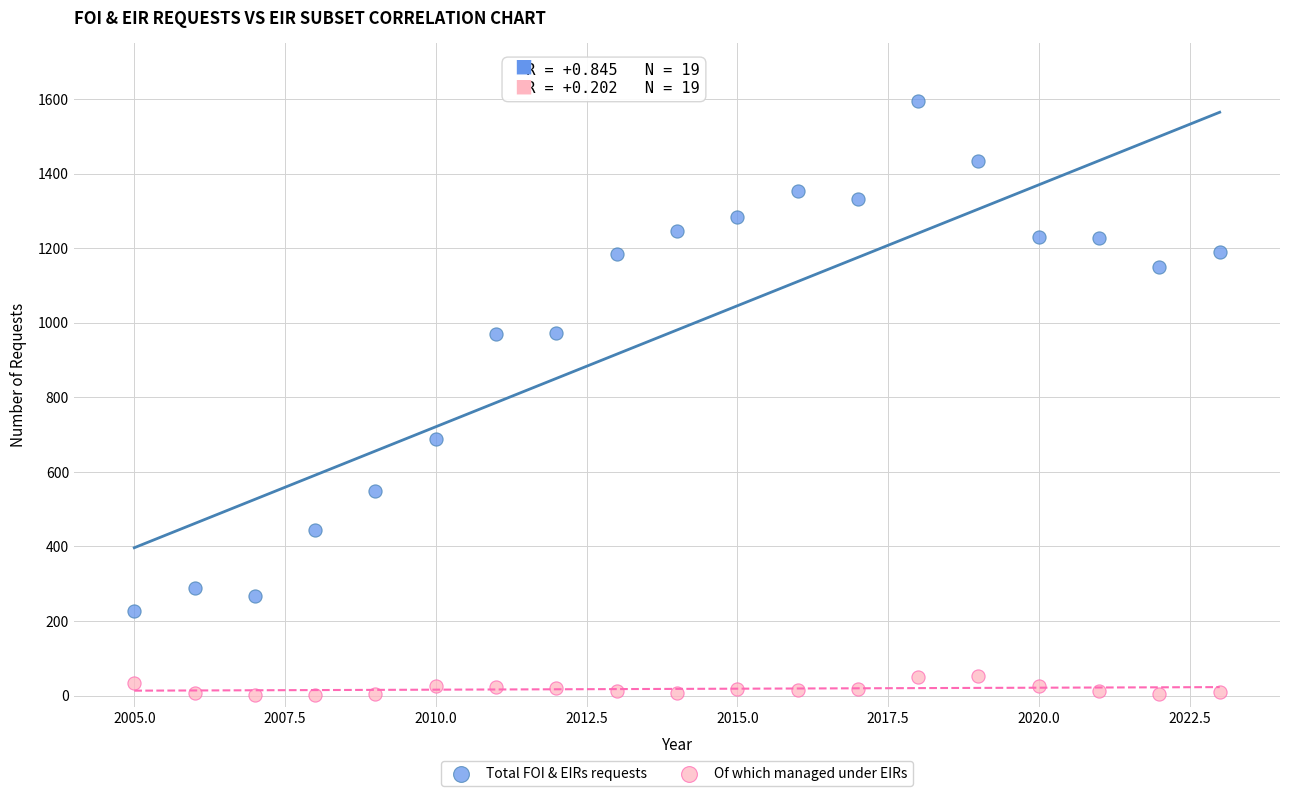

Across all data points, what is the range of Y values (max minus min)?

1594